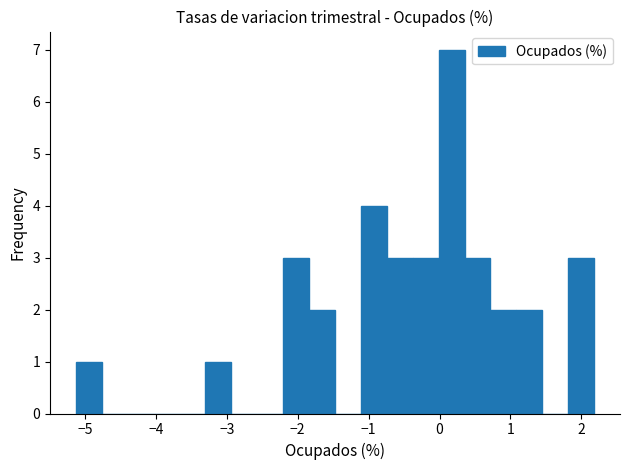

Read against the x-axis, roughly where is the centre of the tallest bar?

0.2